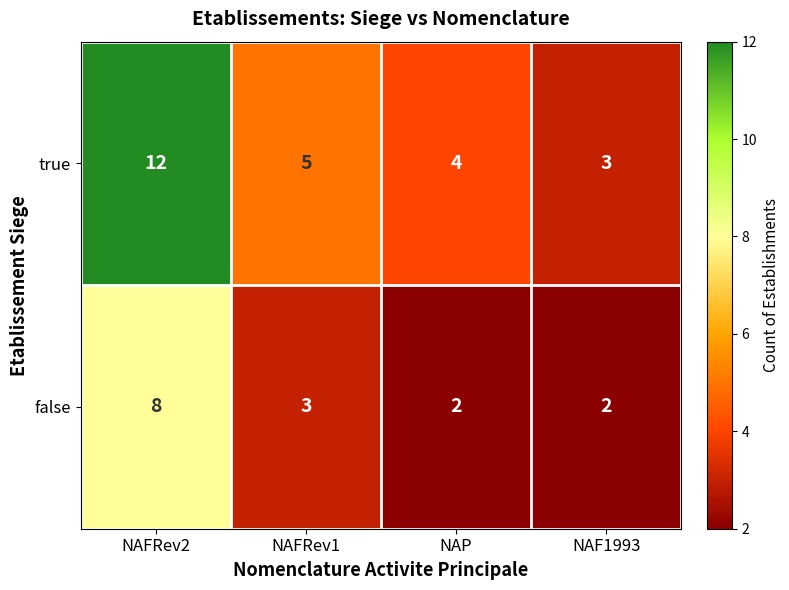

What is the sum of the false values at NAF1993 and NAP?

4